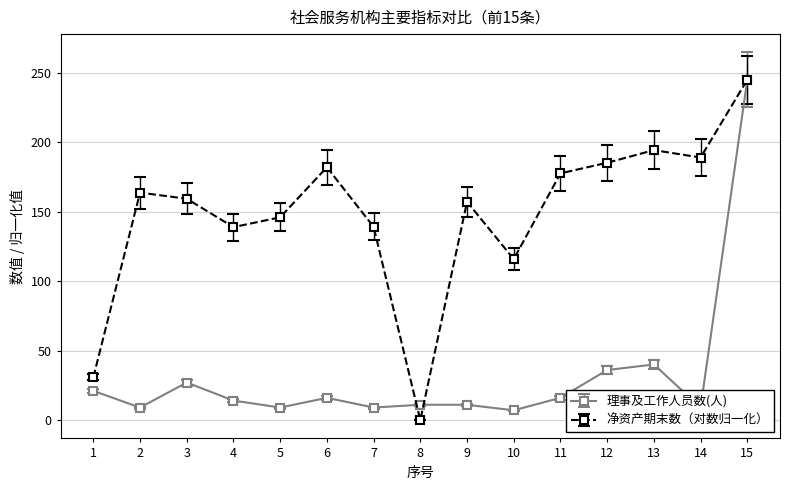

At which label is 理事及工作人员数(人) closest to 126?

13